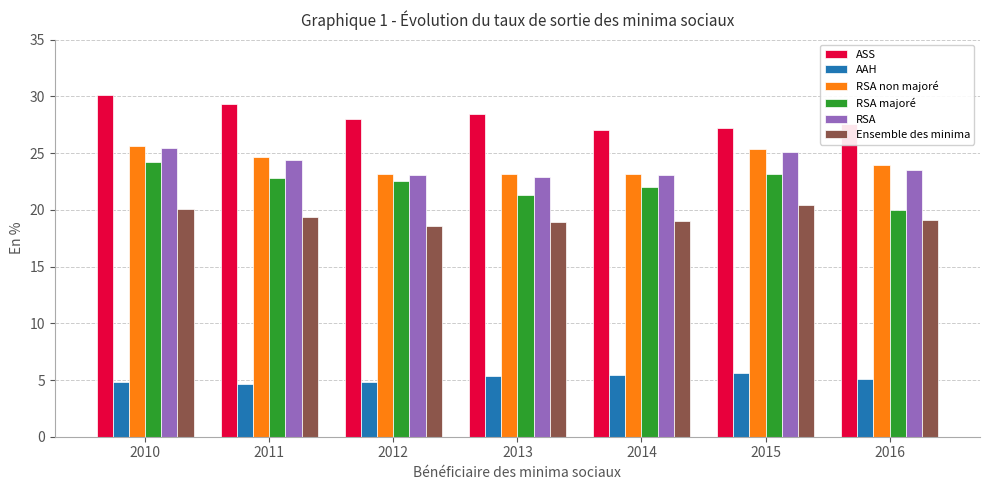

Read the RSA majoré value at 2016.

20.0